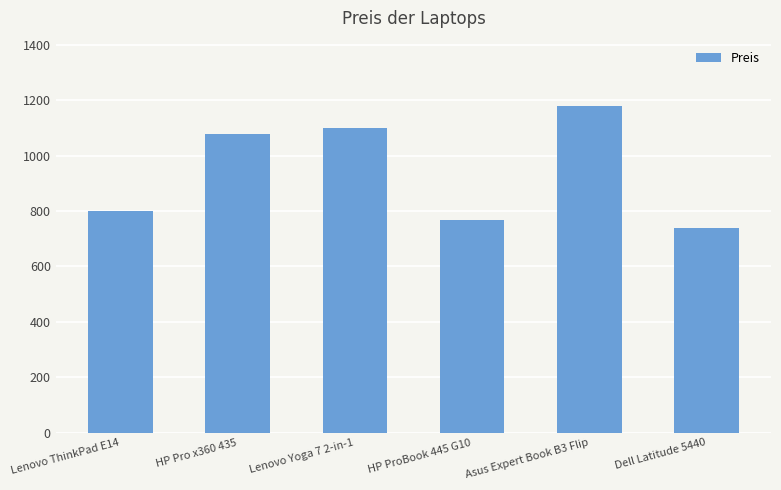

The chart shows a value of 644 at HP Pro x360 435. True or false?

False